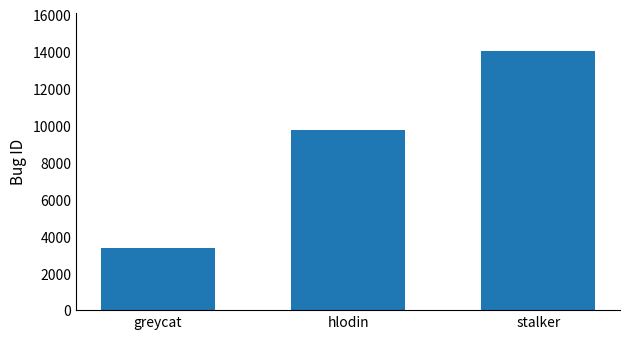

What position from the left is hlodin?

2